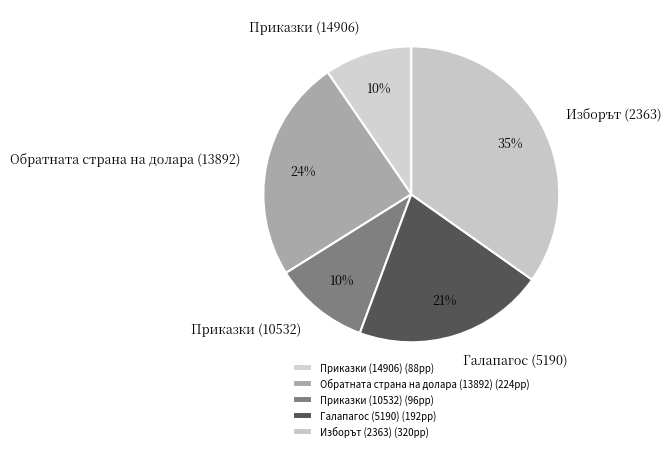

Count the number of slices in the pie.

5